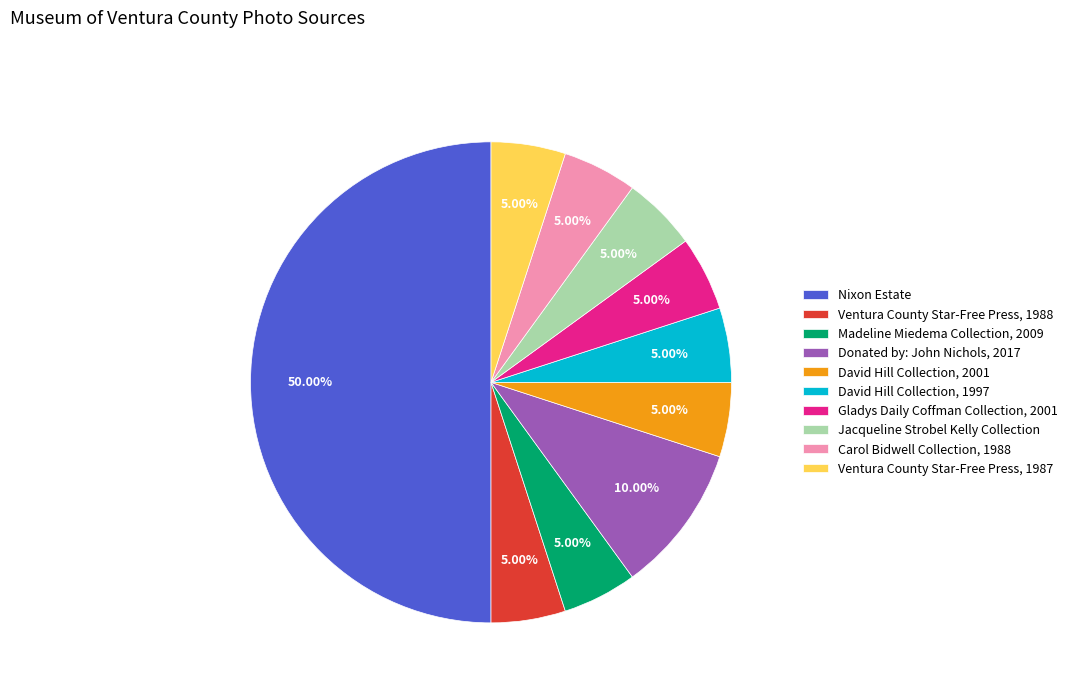

What is the ratio of the value at David Hill Collection, 1997 to the value at Carol Bidwell Collection, 1988?

1.0